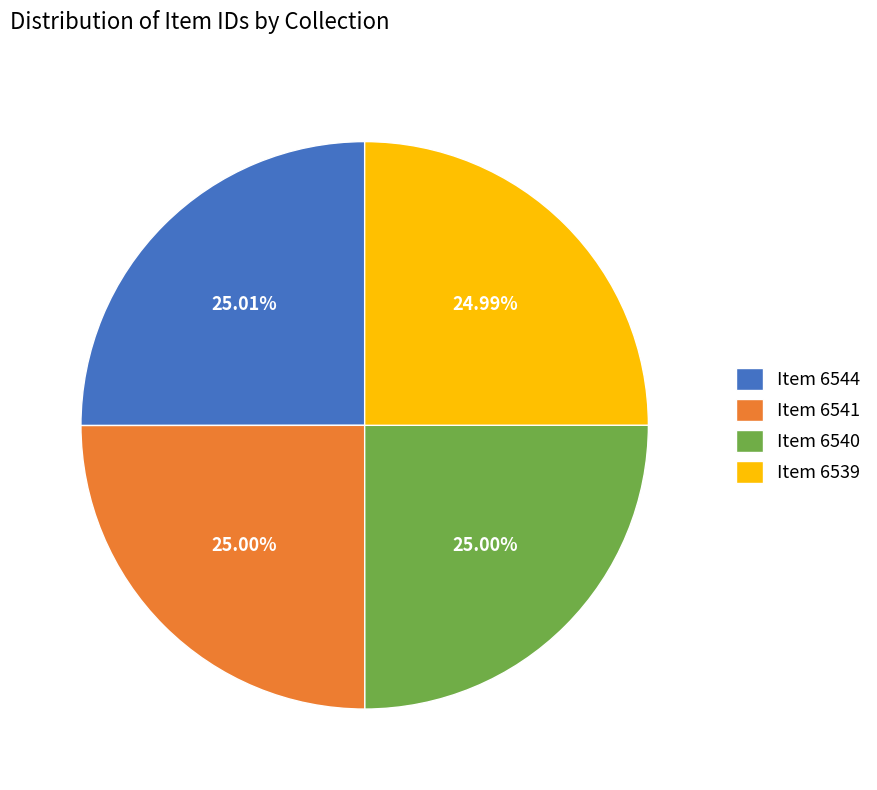

To the nearest percent, what portion does Item 6544 represent?

25%